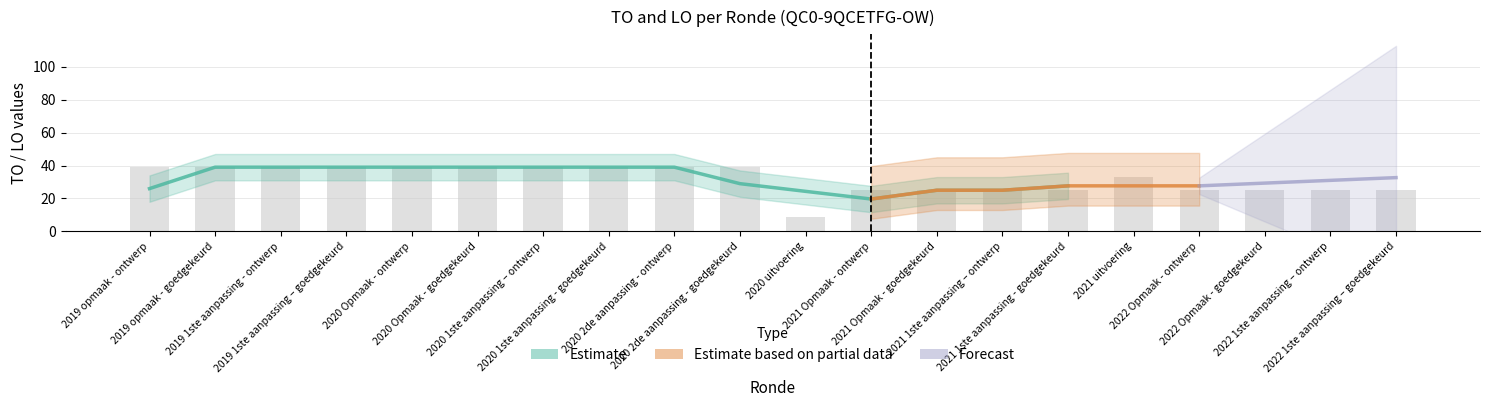

What is the value of the 7th bar from the left?

39